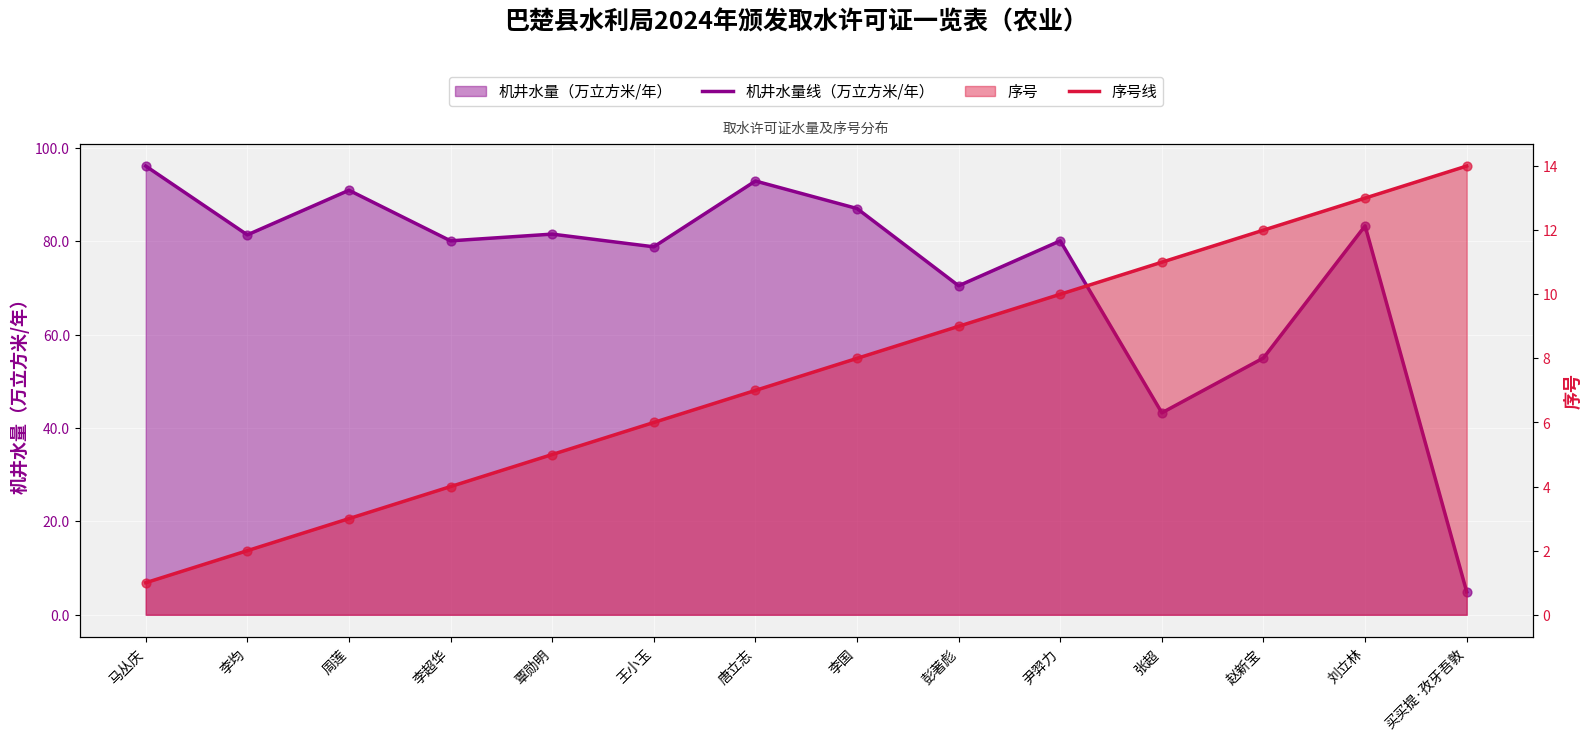

At which category is the sum across all series the highest?

唐立志